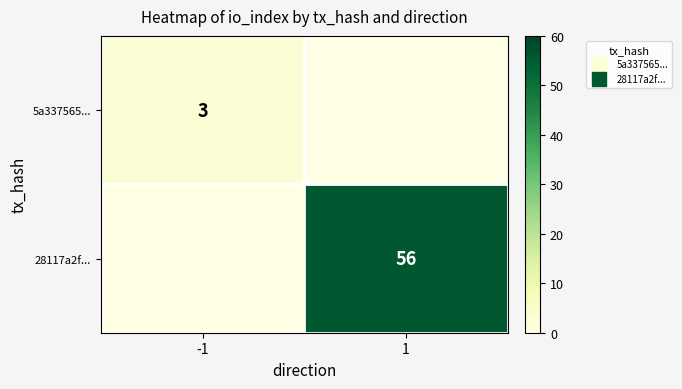

Rank the series at -1 from lowest to highest value.

28117a2f..., 5a337565...